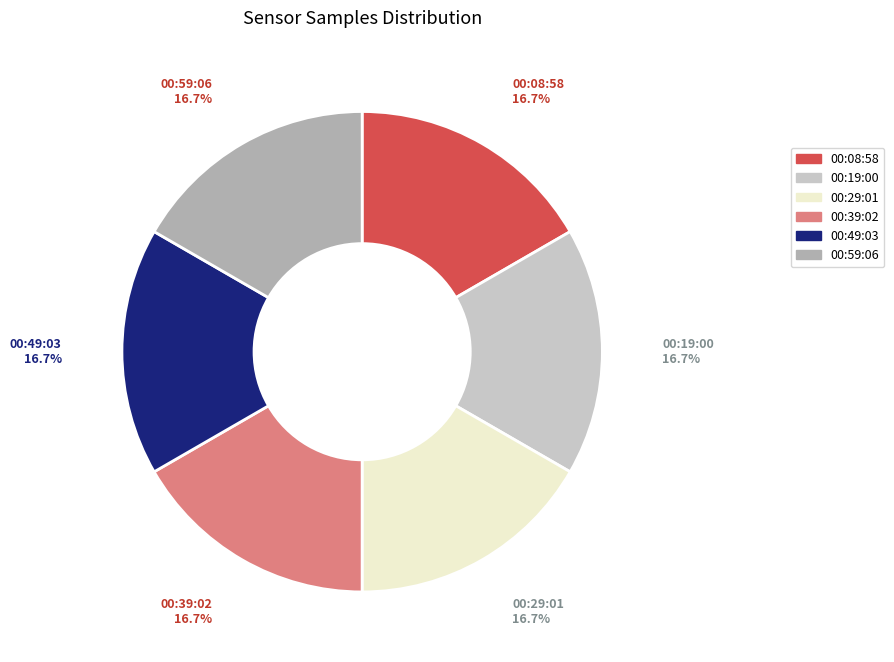

Is there a majority slice in this chart?

No